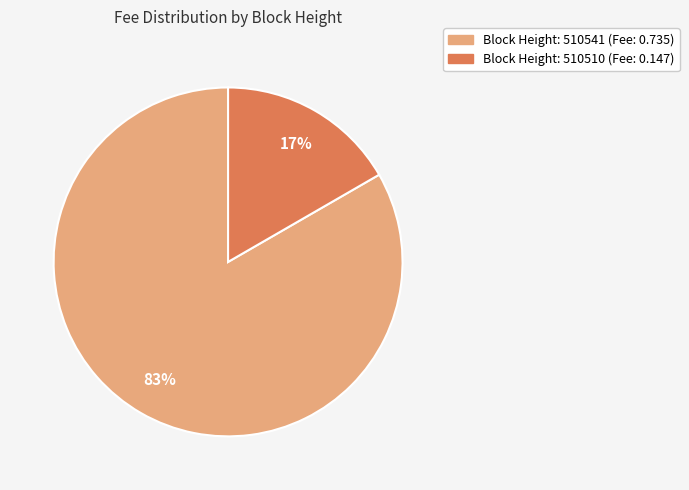

Does any single category account for the majority?

Yes